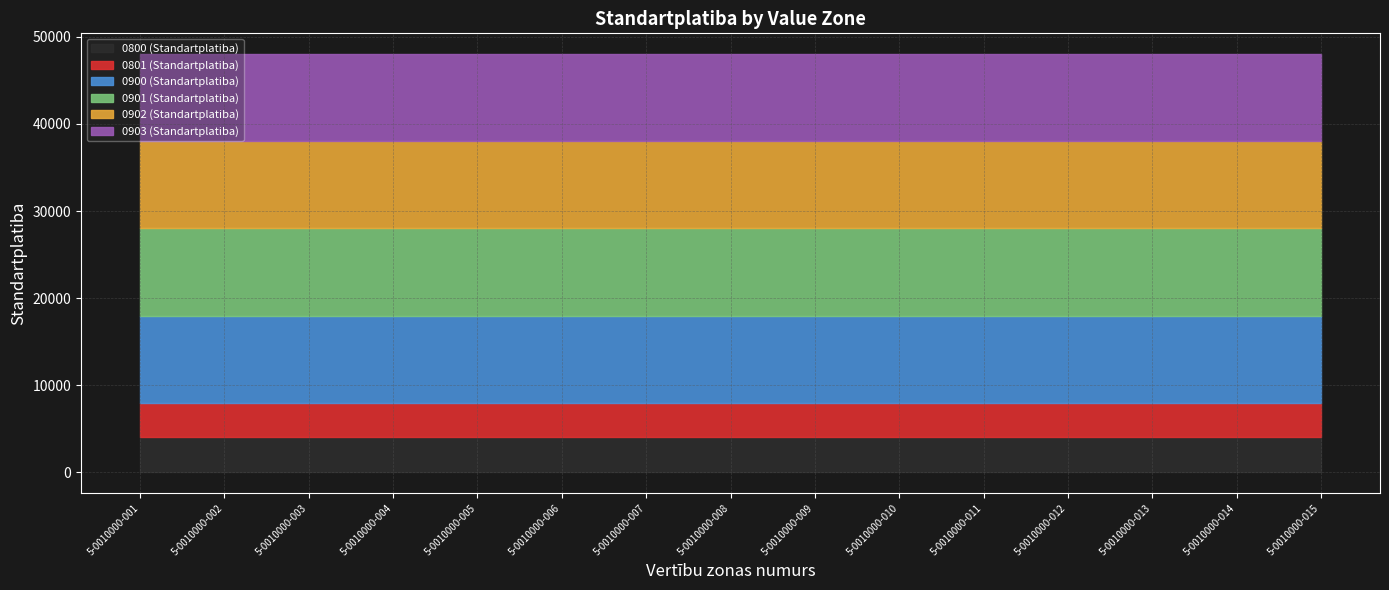

True or false: 0801 (Standartplatiba) and 0902 (Standartplatiba) intersect in this chart.

False